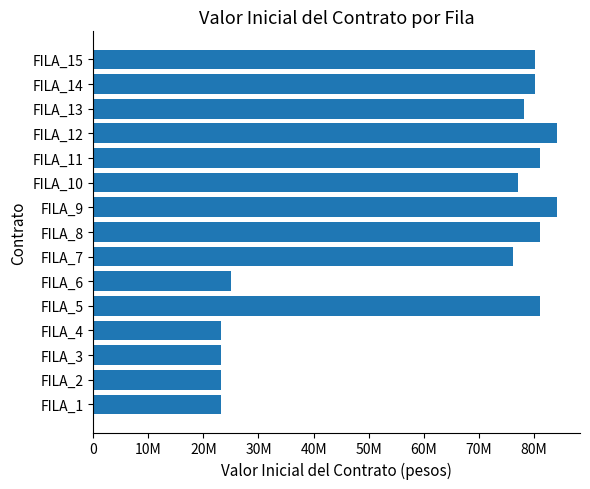

Count the number of data series in this chart.

1